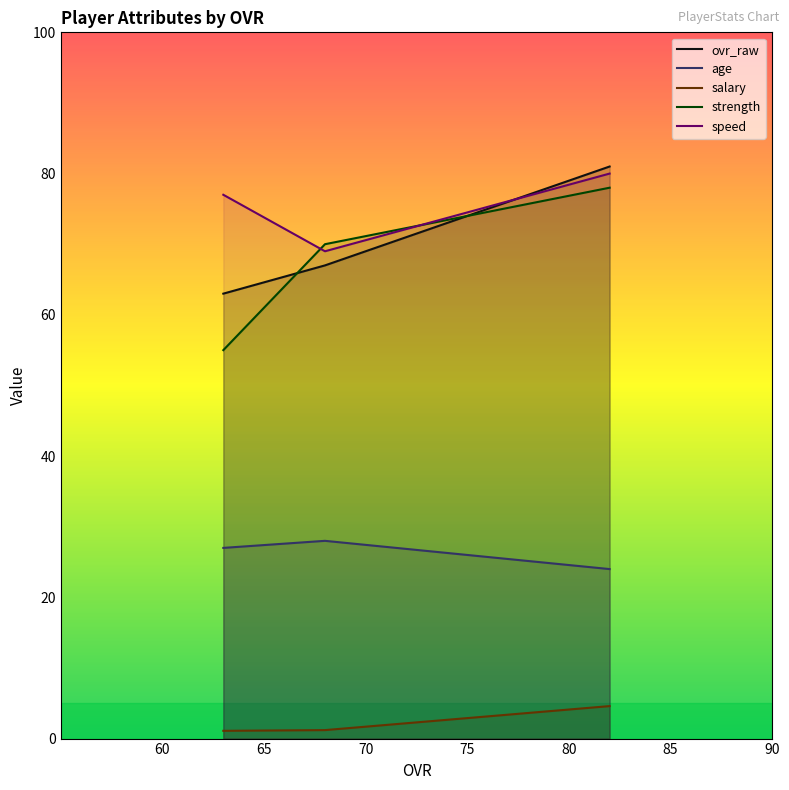

What are all the series names shown in the legend?

ovr_raw, age, salary, strength, speed